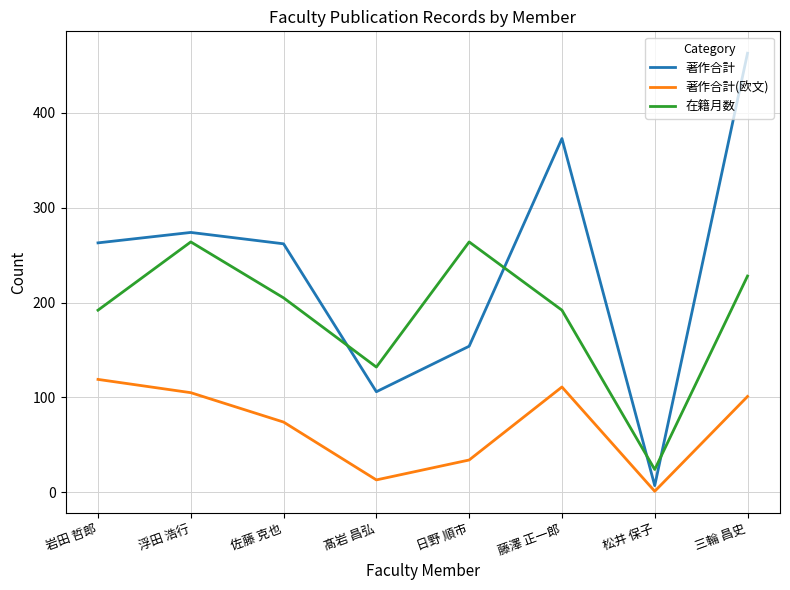

Where is 著作合計 nearest to the value 235?

佐藤 克也